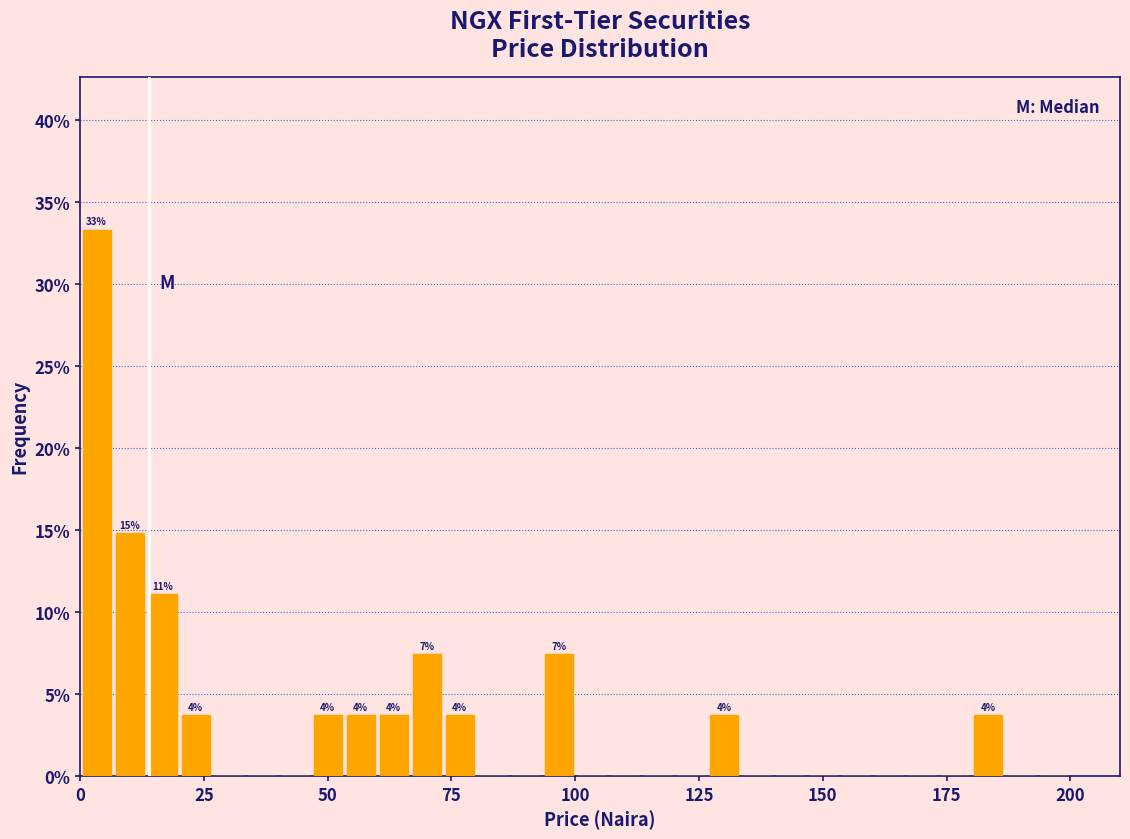

Read against the x-axis, roughly where is the centre of the tallest bar?

5